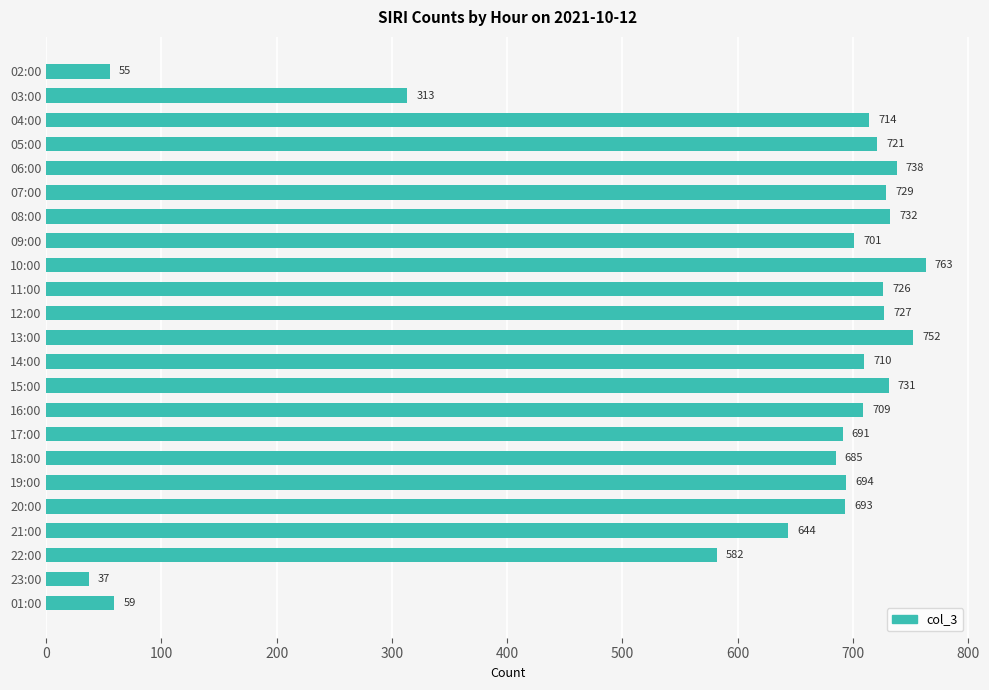

The chart shows a value of 709 at 16:00. True or false?

True